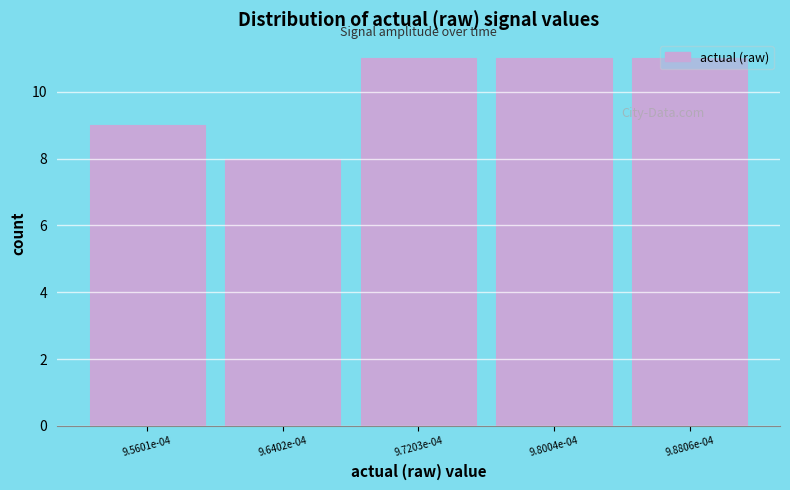

What is the sum of all values?

50